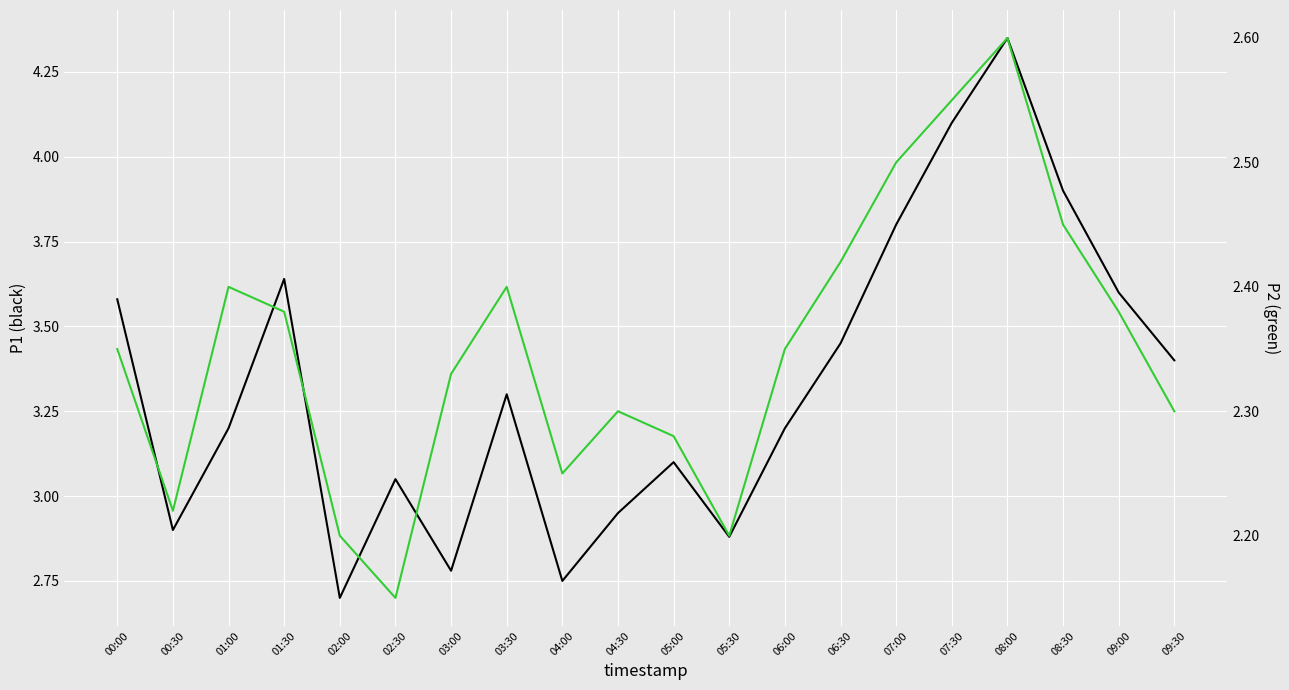

Which category has the highest value in the P1 series?

08:00